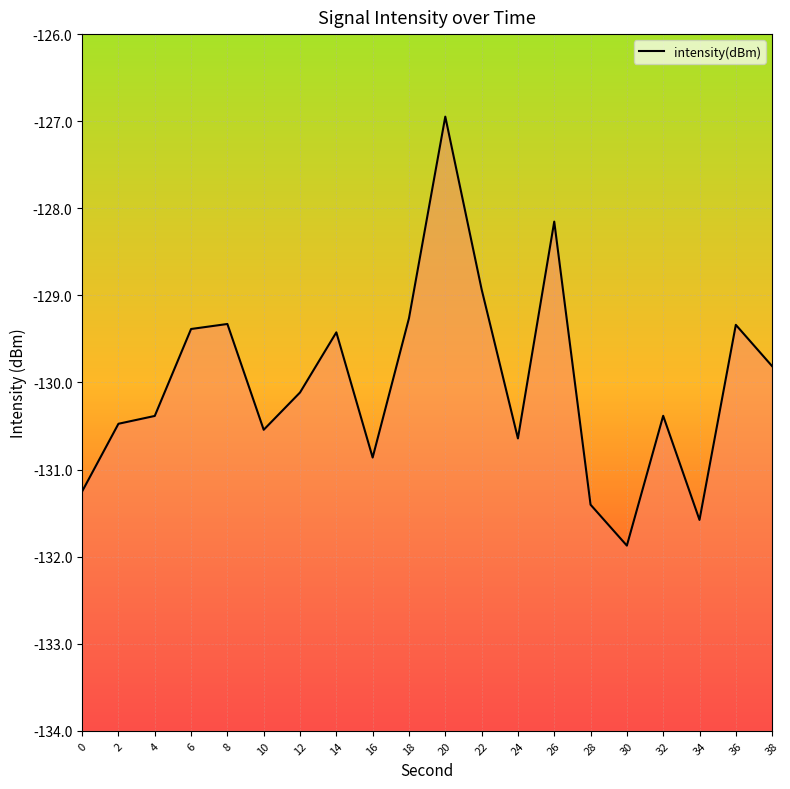

What is the sum of all values?

-2600.1